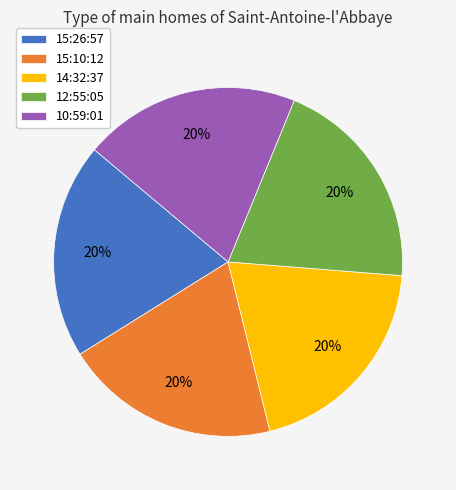

To the nearest percent, what is the combined percentage of 10:59:01 and 12:55:05?

40%